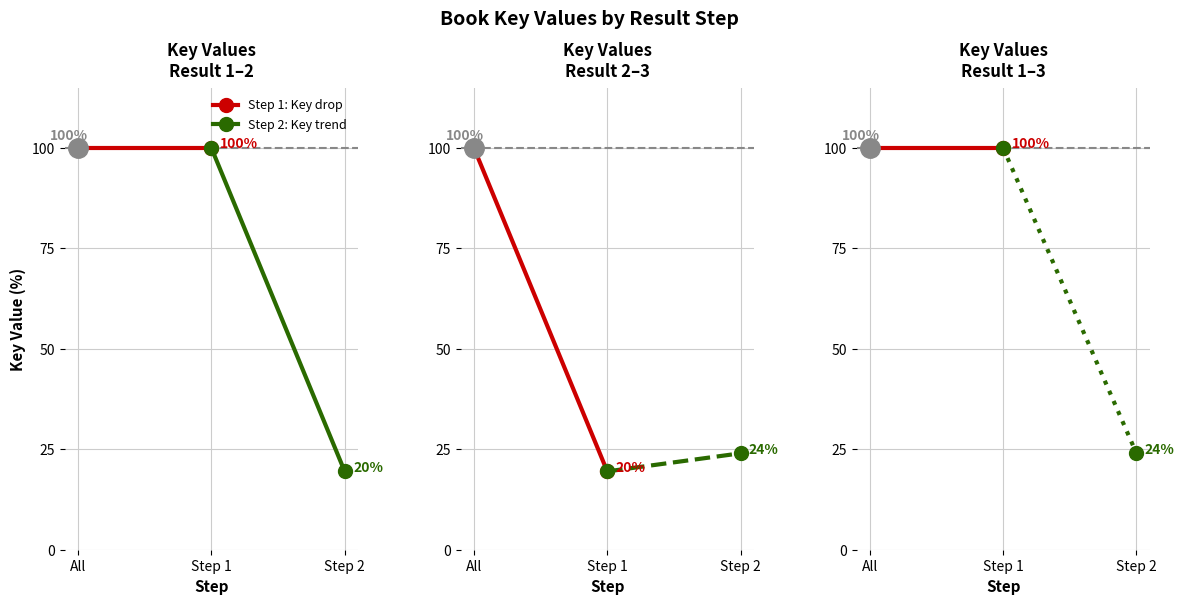

The Step 2: Key trend series shows 100 at Step 1. True or false?

True